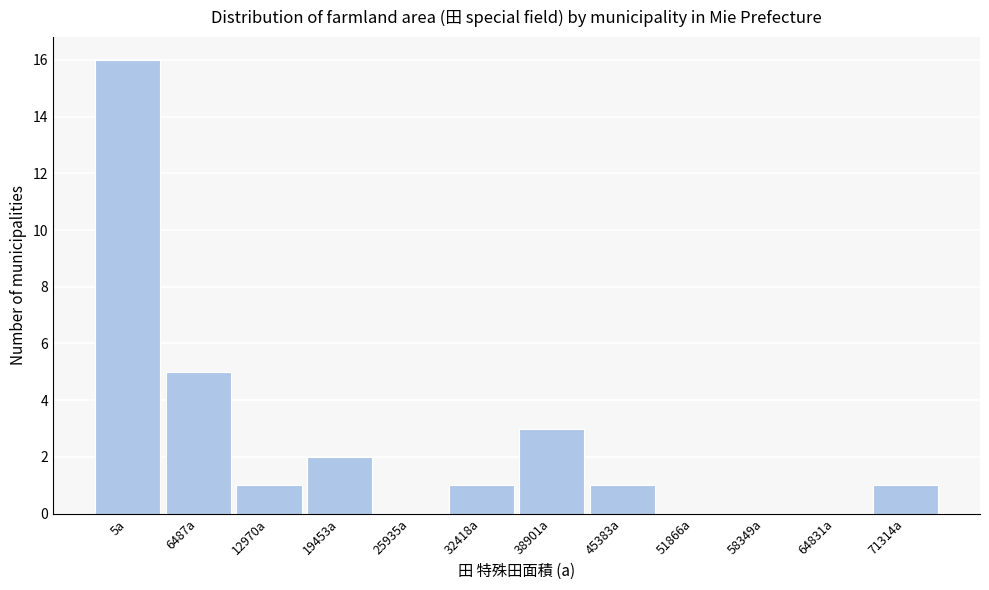

Reading left to right, extract all data points from this chart.

5a=16	6487a=5	12970a=1	19453a=2	25935a=0	32418a=1	38901a=3	45383a=1	51866a=0	58349a=0	64831a=0	71314a=1